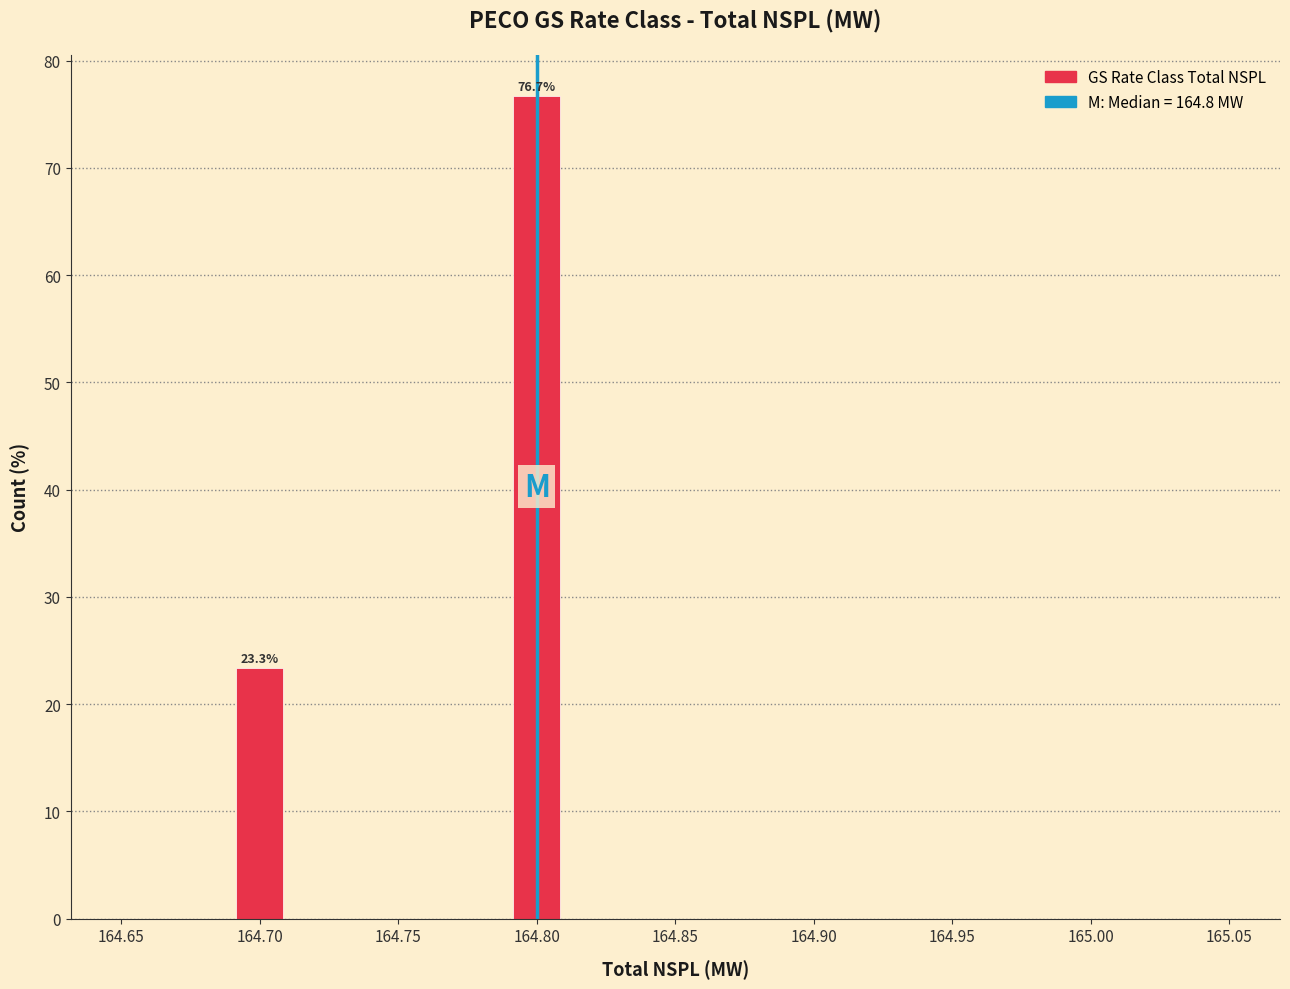

Over which range of the x-axis is the bar tallest?

164.79 to 164.81